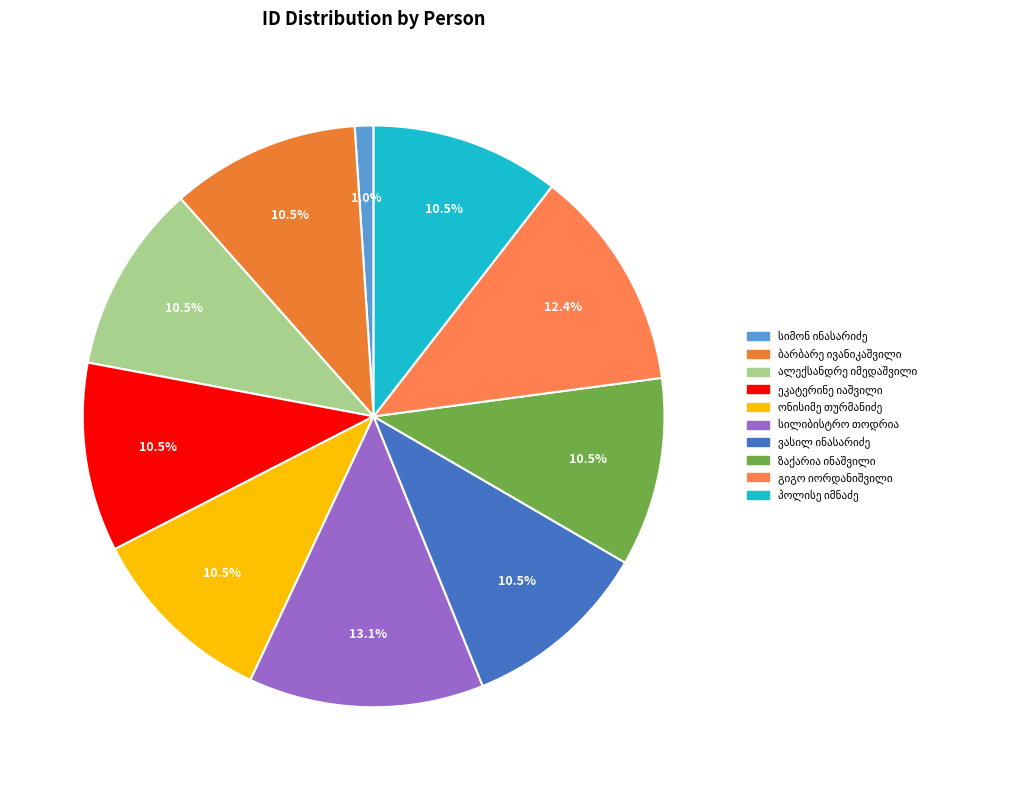

True or false: ბარბარე ივანიკაშვილი accounts for 1% of the total.

False